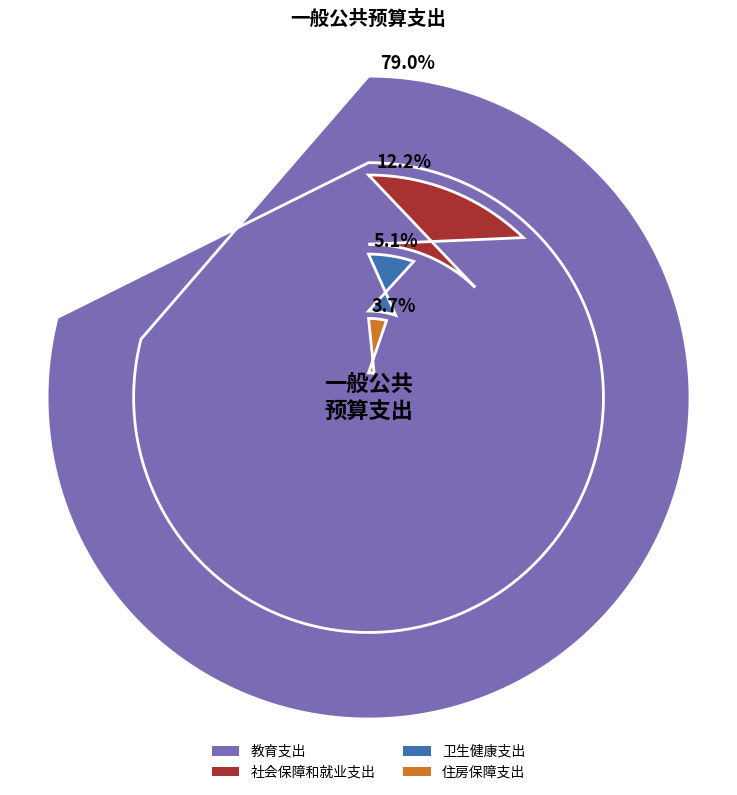

Is it true that 住房保障支出 is 4% of the pie?

True